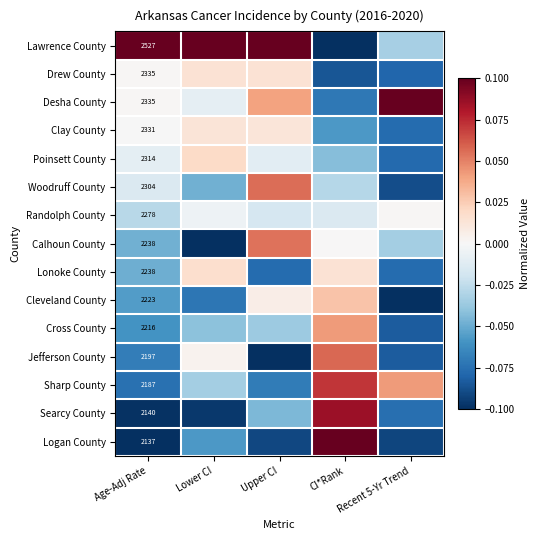

Is it true that Searcy County equals -0.1 at Lower CI?

True